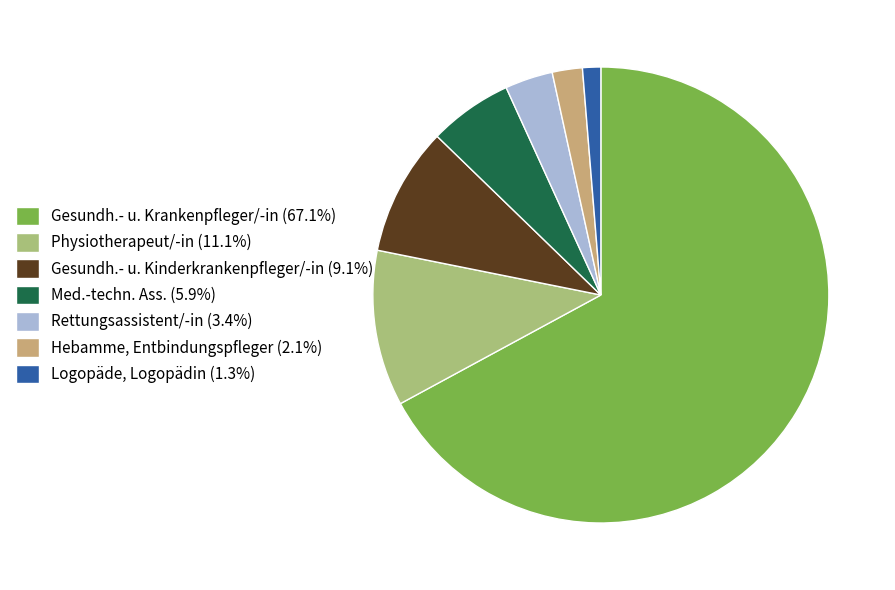

Is Gesundh.- u. Krankenpfleger/-in (67.1%) the majority of the pie?

Yes